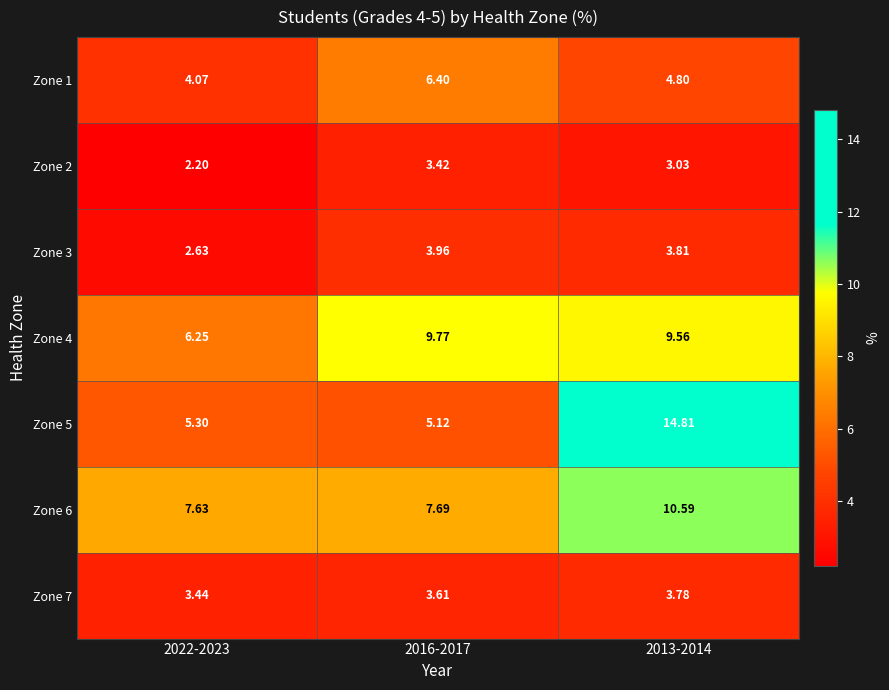

What is the spread (max minus min) of values at 2022-2023?

5.4